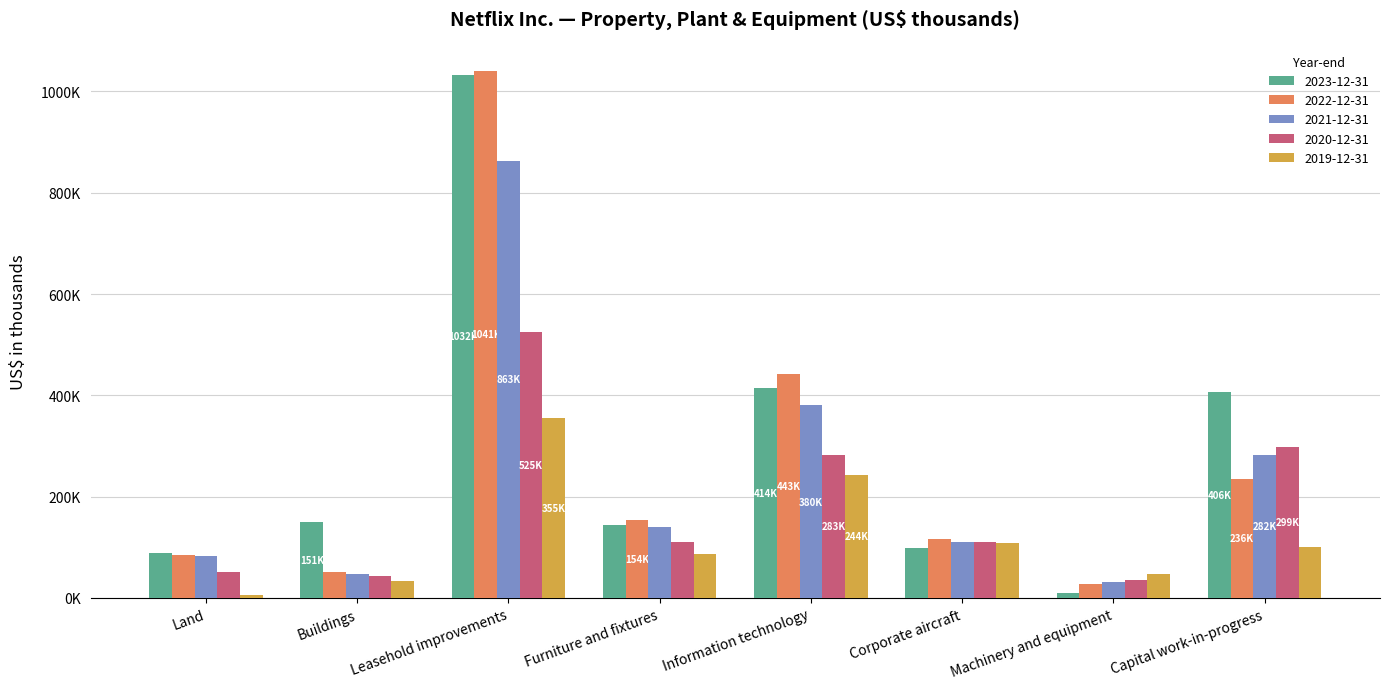

Are the bars grouped side by side (vs. stacked)?

Yes